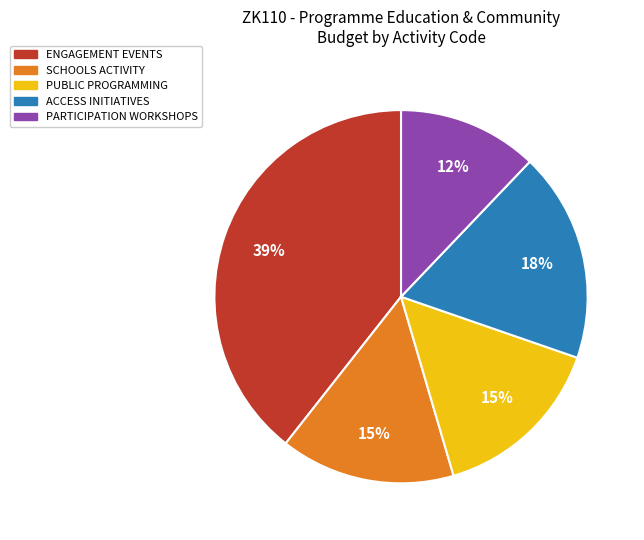

Is there a majority slice in this chart?

No